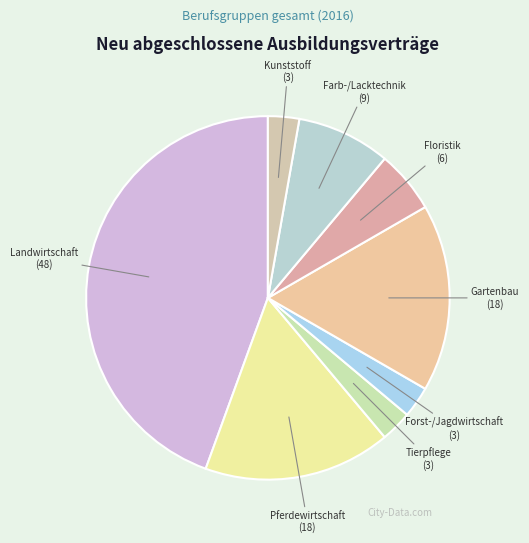

How many slices are in this pie chart?

8